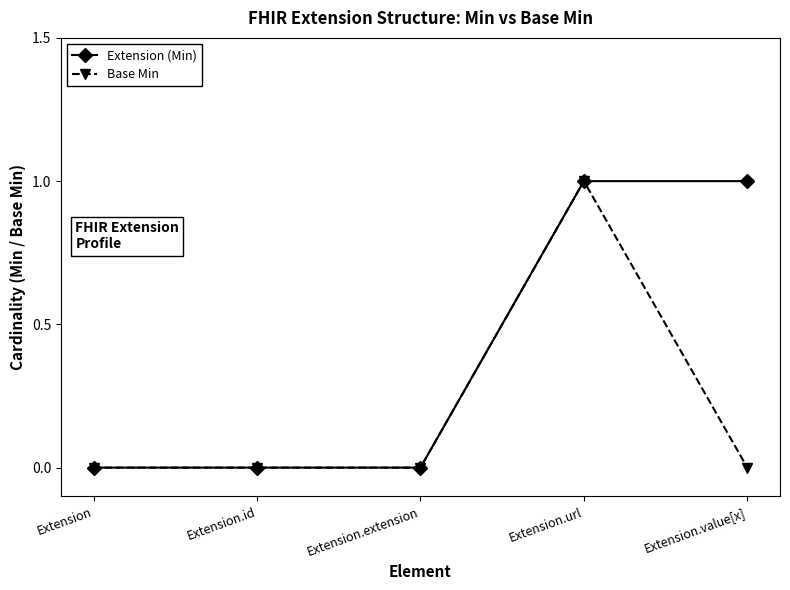

Which series changed the most between Extension.id and Extension.value[x]?

Extension (Min)